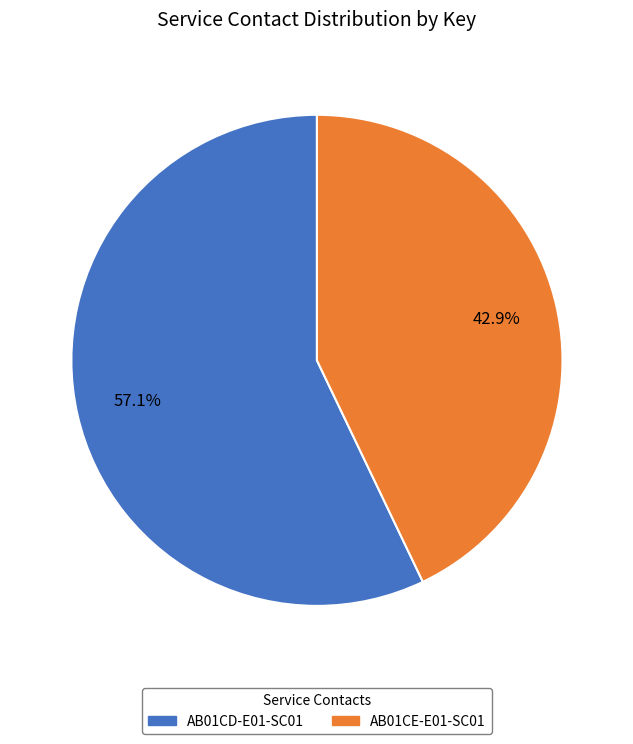

Which has a higher value, AB01CD-E01-SC01 or AB01CE-E01-SC01?

AB01CD-E01-SC01